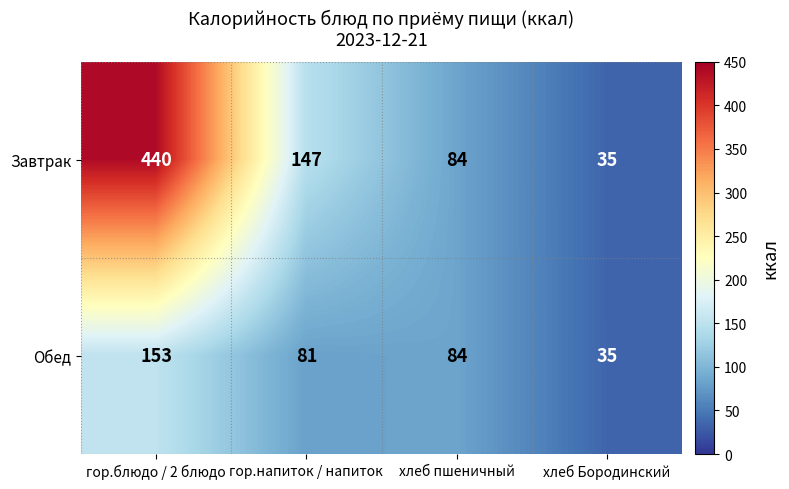

Read the Обед value at хлеб пшеничный, to the nearest 10.

80